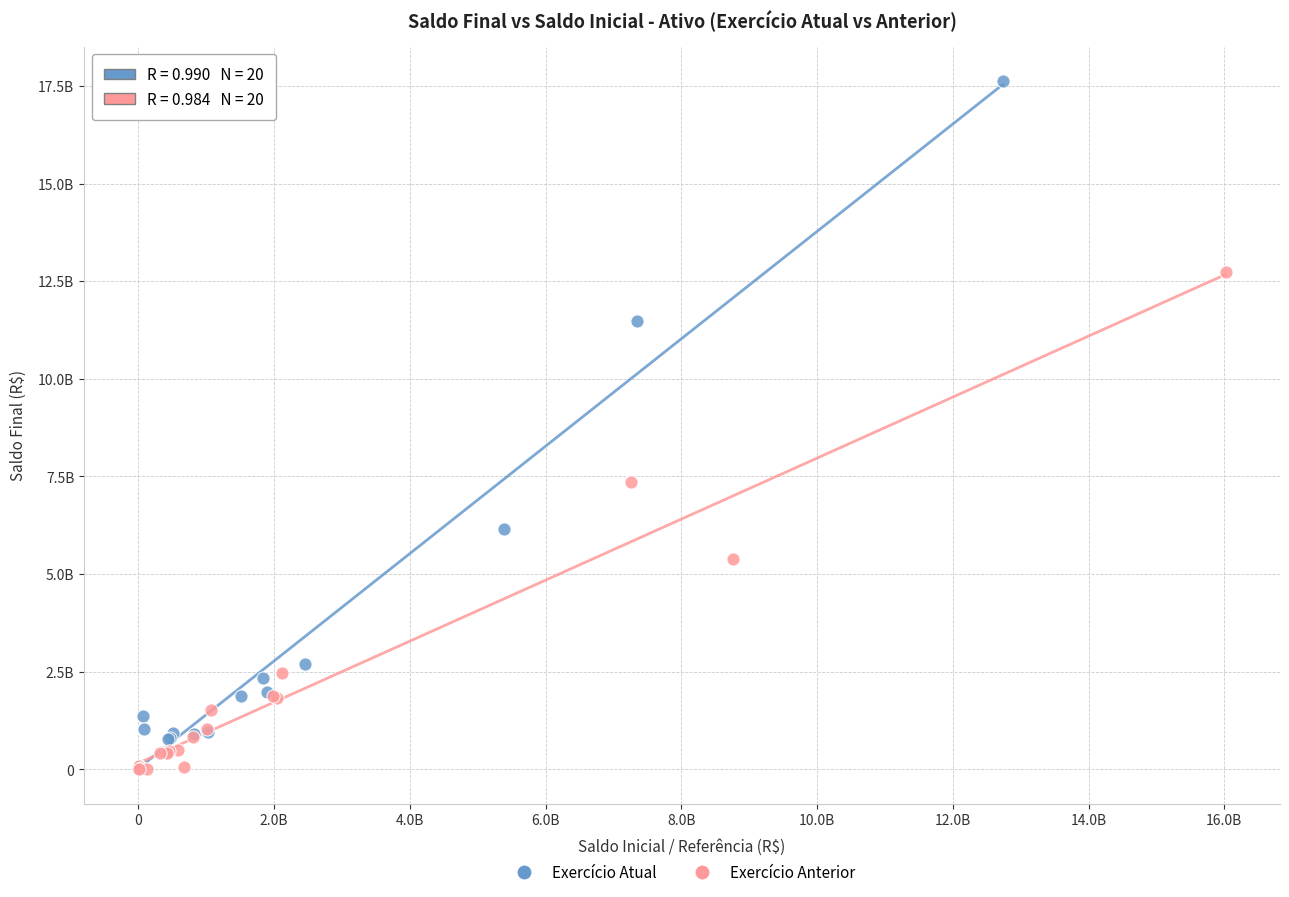

Which series has the widest spread of Y values?

Exercício Atual